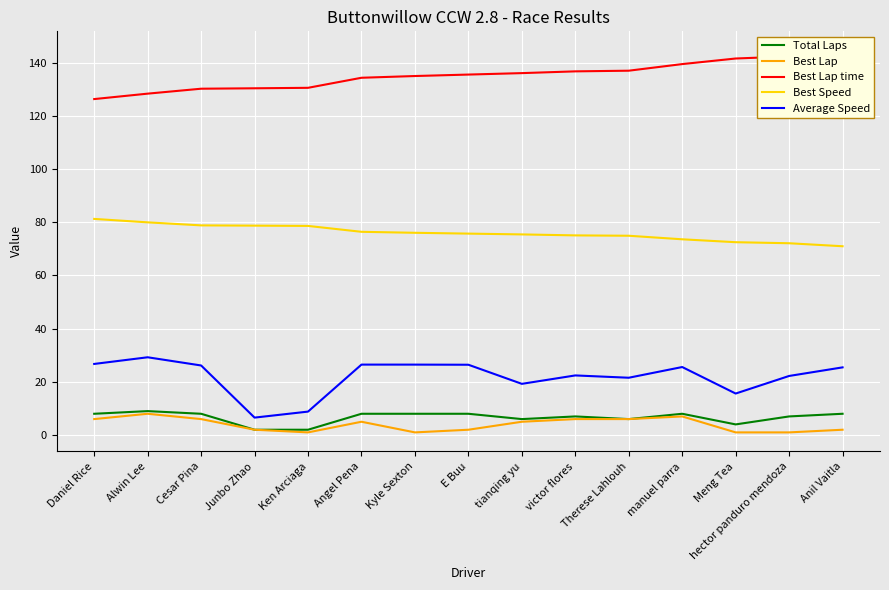

What are all the series names shown in the legend?

Total Laps, Best Lap, Best Lap time, Best Speed, Average Speed